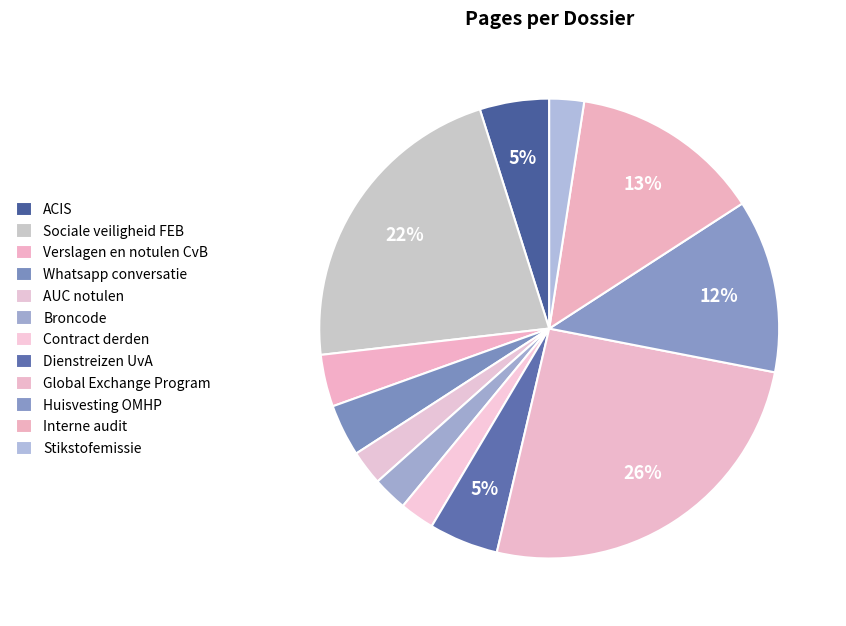

How many segments does this pie chart have?

12